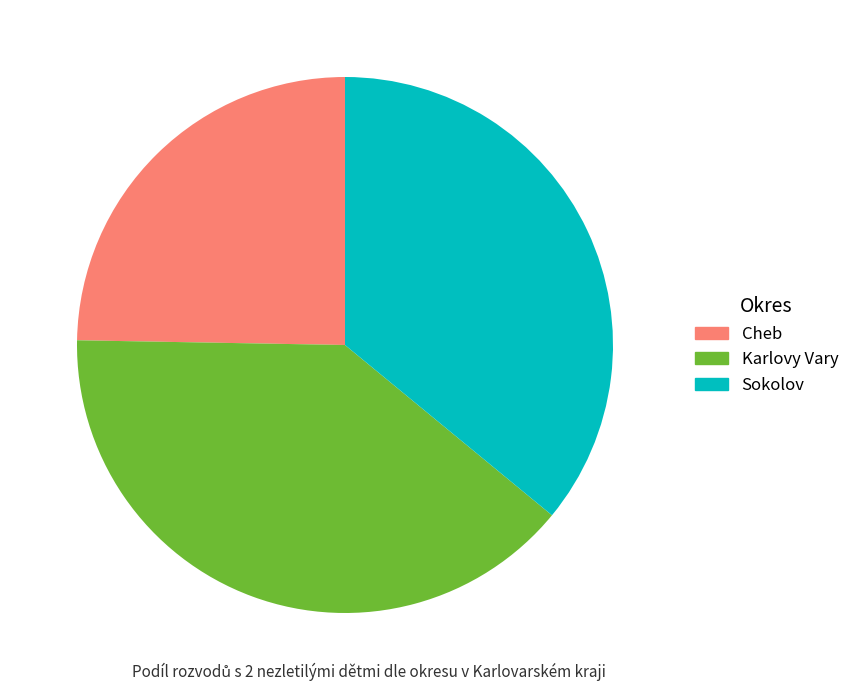

Which slice is the smallest?

Cheb